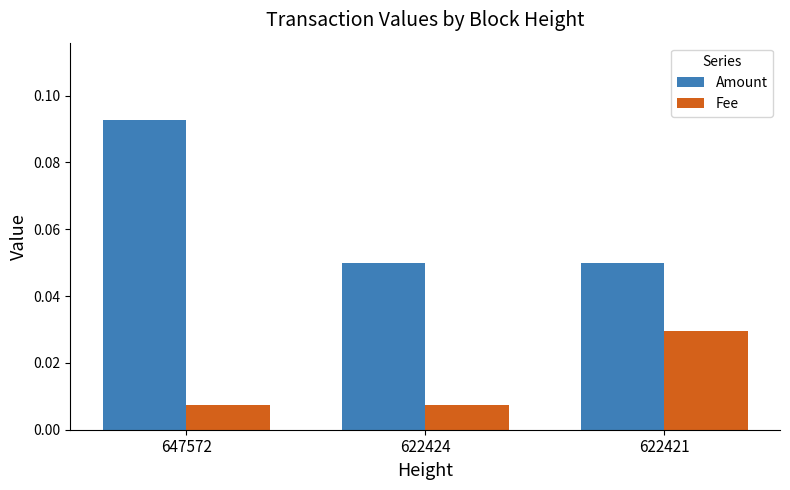

How many distinct data groups are displayed?

2